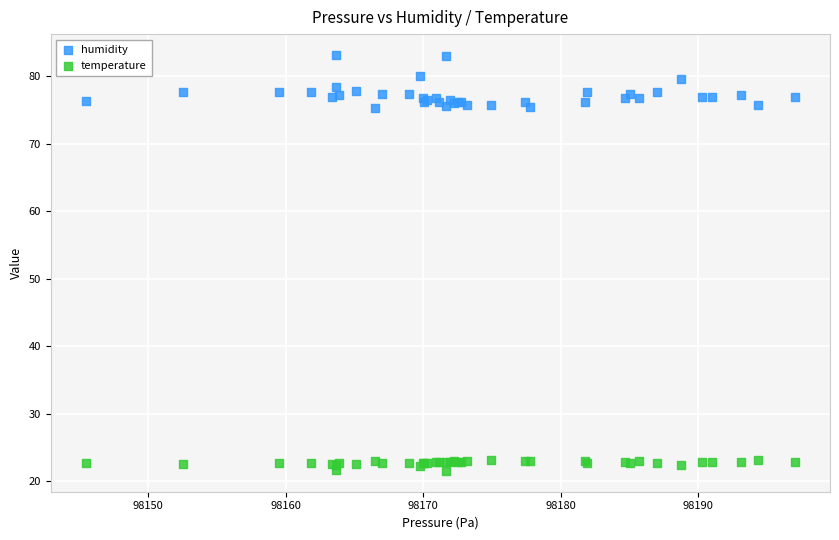

Which series has the largest Y range (max minus min)?

humidity